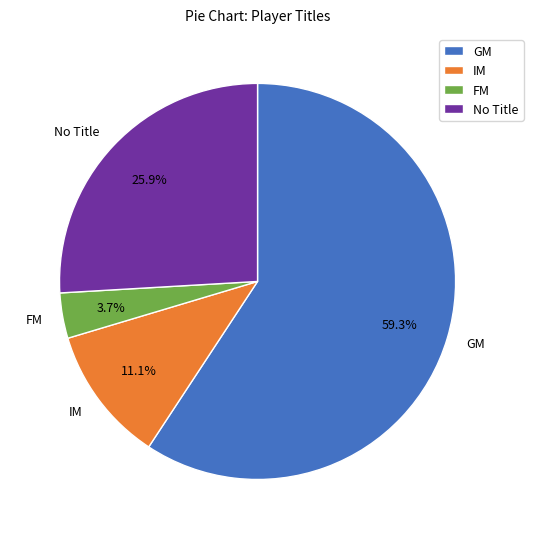

What is the majority slice?

GM